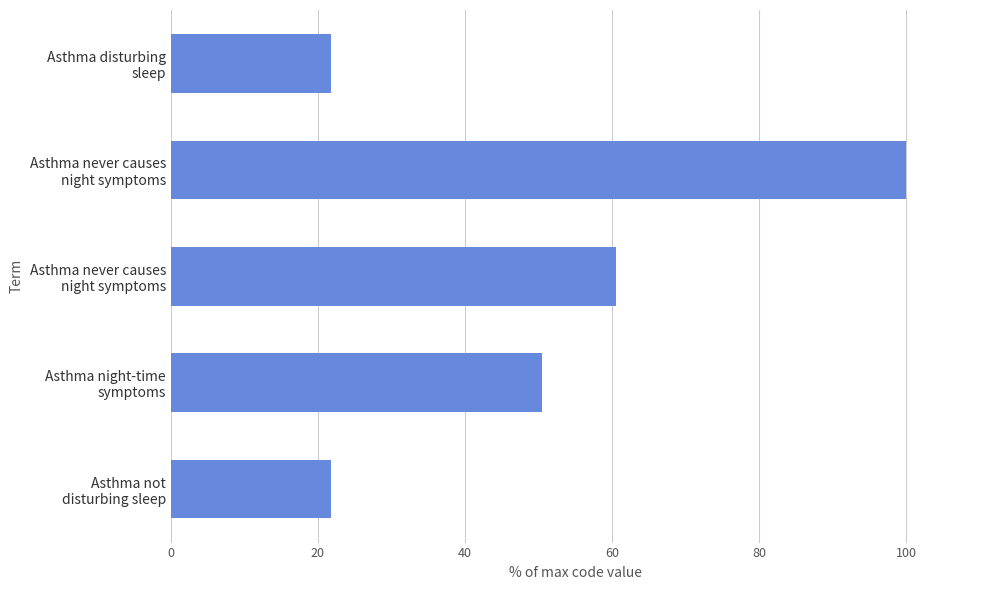

How many bars are there in total?

5